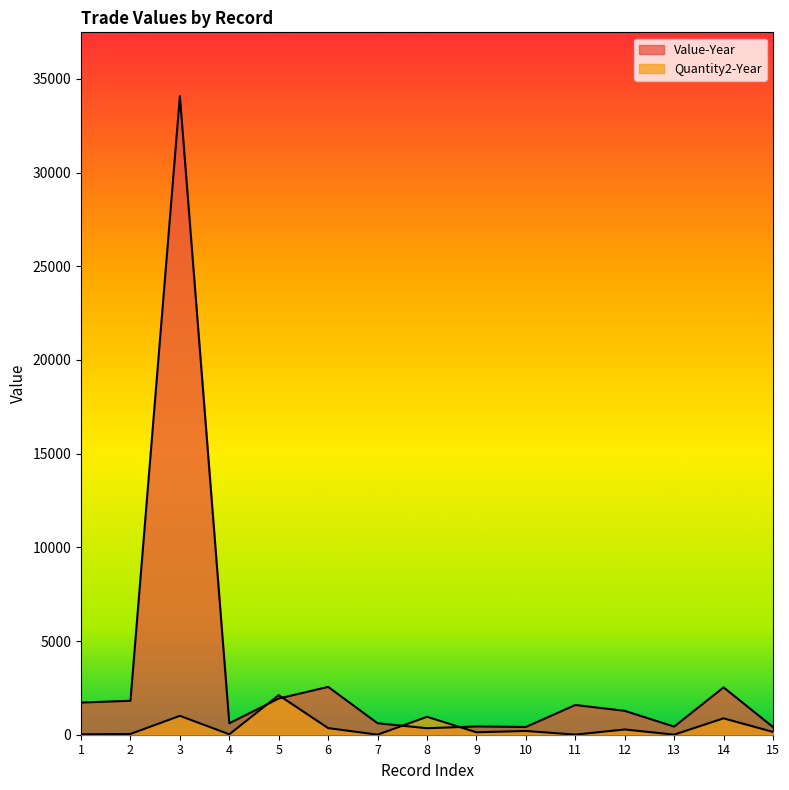

Is it true that Value-Year equals 434 at 13?

True